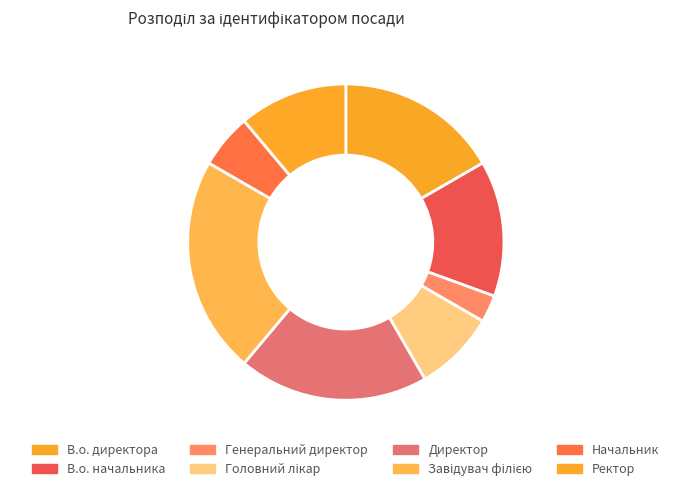

The Ректор slice represents 18% of the pie. True or false?

False